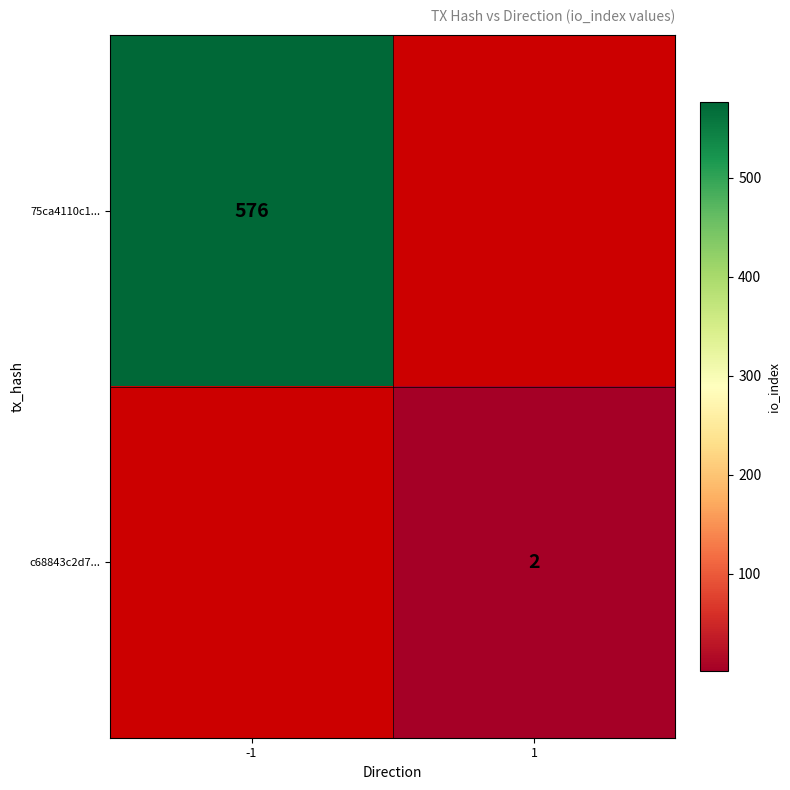

Is it true that c68843c2d7... equals 2 at 1?

True